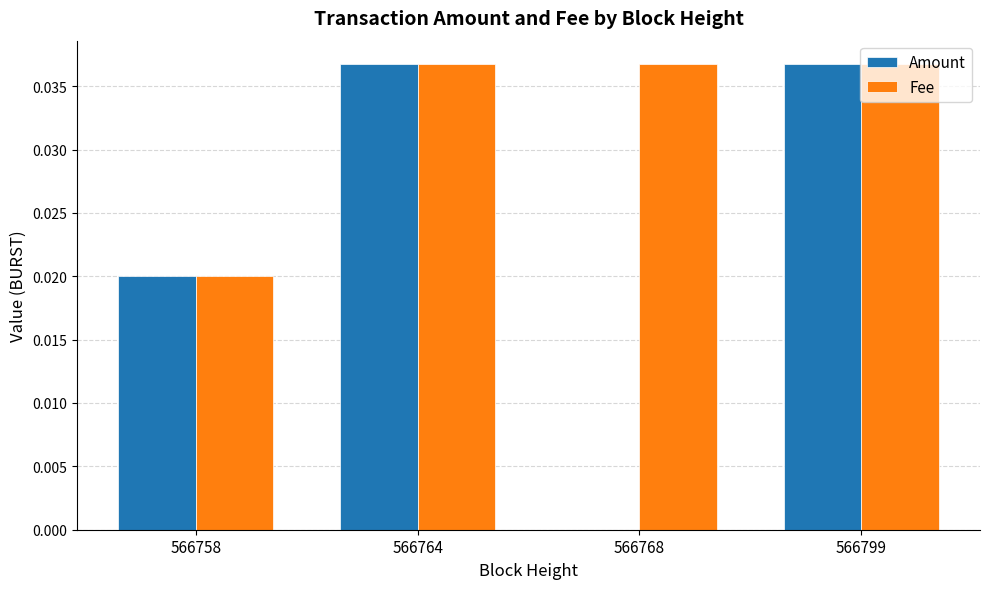

Is the value of Amount at 566764 greater than the value of Fee at 566758?

Yes